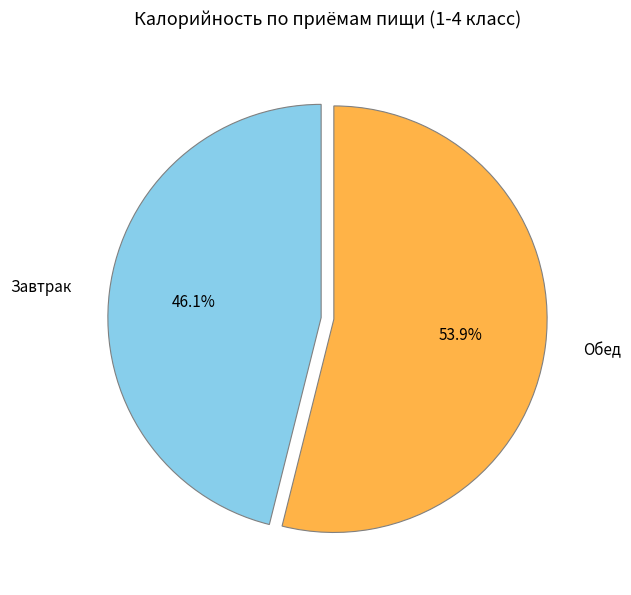

To the nearest percent, what is the difference between the largest and smallest slice percentages?

8%